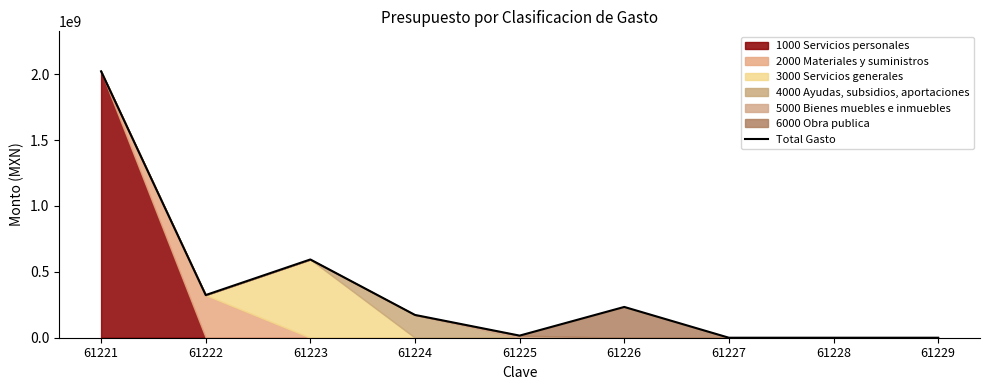

What is the value of the 1st point from the left?

2021293595